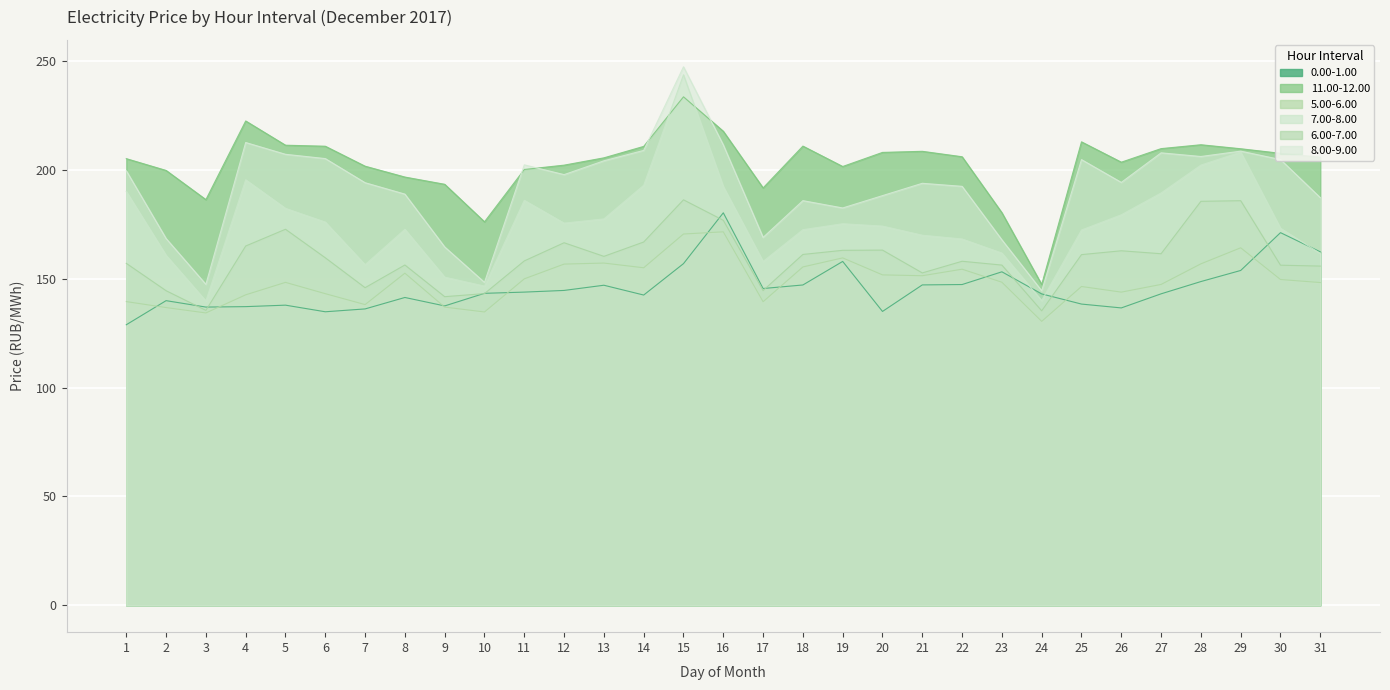

Reading left to right, what are all the values shown in this chart?

0.00-1.00: 128.9	140.0	137.1	137.3	137.9	134.9	136.2	141.5	137.6	143.4	143.9	144.7	147.1	142.6	157.0	180.4	145.6	147.2	158.1	135.1	147.3	147.4	153.3	143.1	138.4	136.7	143.2	148.8	153.9	171.3	162.4
11.00-12.00: 205.3	199.9	186.5	222.6	211.5	211.0	201.8	196.8	193.5	176.3	200.3	202.3	205.7	210.9	233.7	217.9	191.8	211.1	201.7	208.2	208.7	206.2	180.4	147.4	213.0	203.7	209.9	211.7	209.8	207.8	205.9
5.00-6.00: 139.6	136.8	134.4	142.7	148.4	143.2	138.2	152.7	137.1	134.8	150.1	156.8	157.3	155.1	170.7	171.7	139.5	155.5	159.7	151.9	151.5	154.5	148.5	130.5	146.5	143.9	147.5	156.9	164.3	149.7	148.3
7.00-8.00: 190.2	160.9	139.9	195.6	182.5	176.2	156.6	172.8	150.8	146.7	186.2	175.7	177.6	193.1	243.9	192.5	158.1	172.7	175.4	174.3	170.1	168.4	161.9	140.1	172.5	179.5	189.5	202.3	208.3	173.3	161.7
6.00-7.00: 157.2	144.6	135.6	165.1	172.8	159.7	146.0	156.4	141.8	143.3	158.3	166.6	160.4	167.0	186.4	177.0	144.7	161.3	163.2	163.2	152.8	158.1	156.4	135.3	161.2	162.9	161.6	185.7	186.0	156.3	155.9
8.00-9.00: 199.8	168.6	147.5	212.7	207.3	205.3	194.2	189.0	164.7	148.4	202.4	198.0	204.3	209.1	247.5	211.6	169.1	186.0	182.6	188.3	194.0	192.6	168.0	144.6	204.9	194.4	208.0	206.3	208.8	204.9	187.4